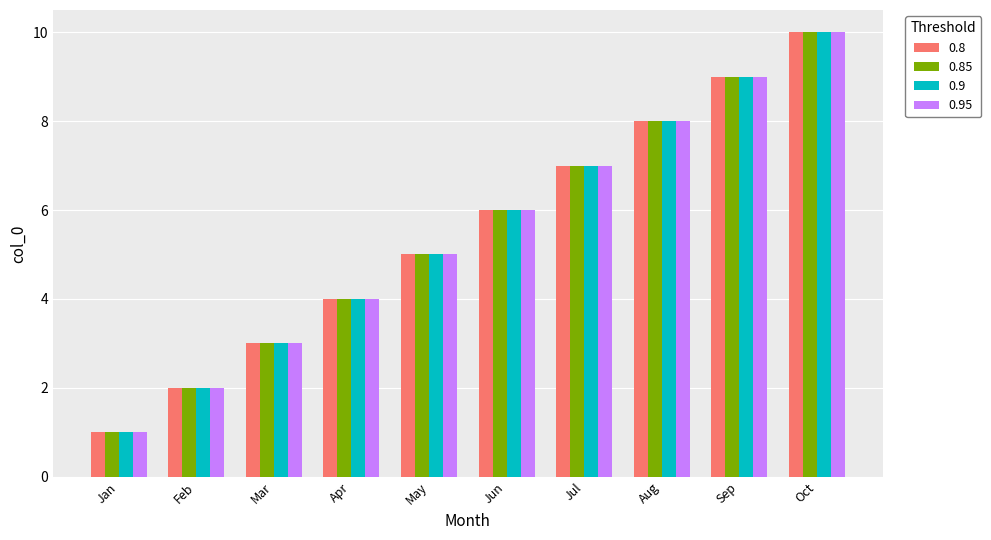

The value of 0.8 at Mar is 2. True or false?

False